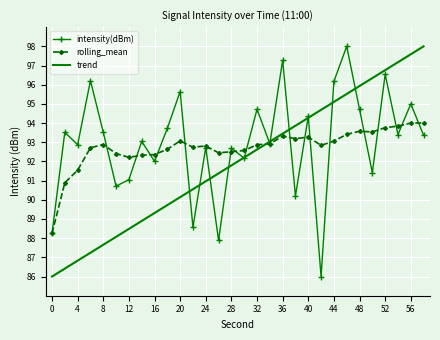

What is the minimum value for intensity(dBm)?

86.0